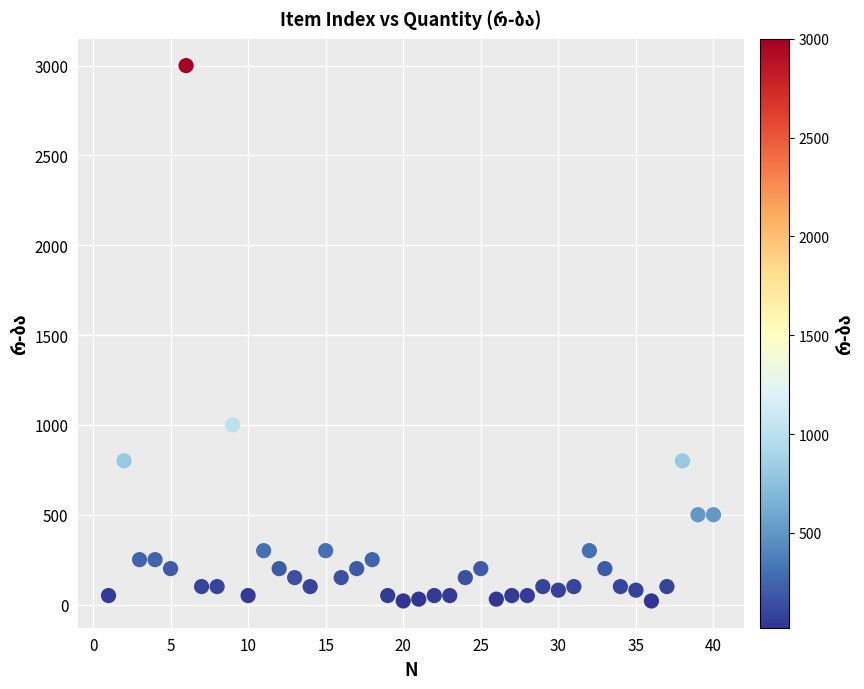

What is the range of X values (max minus min)?

39